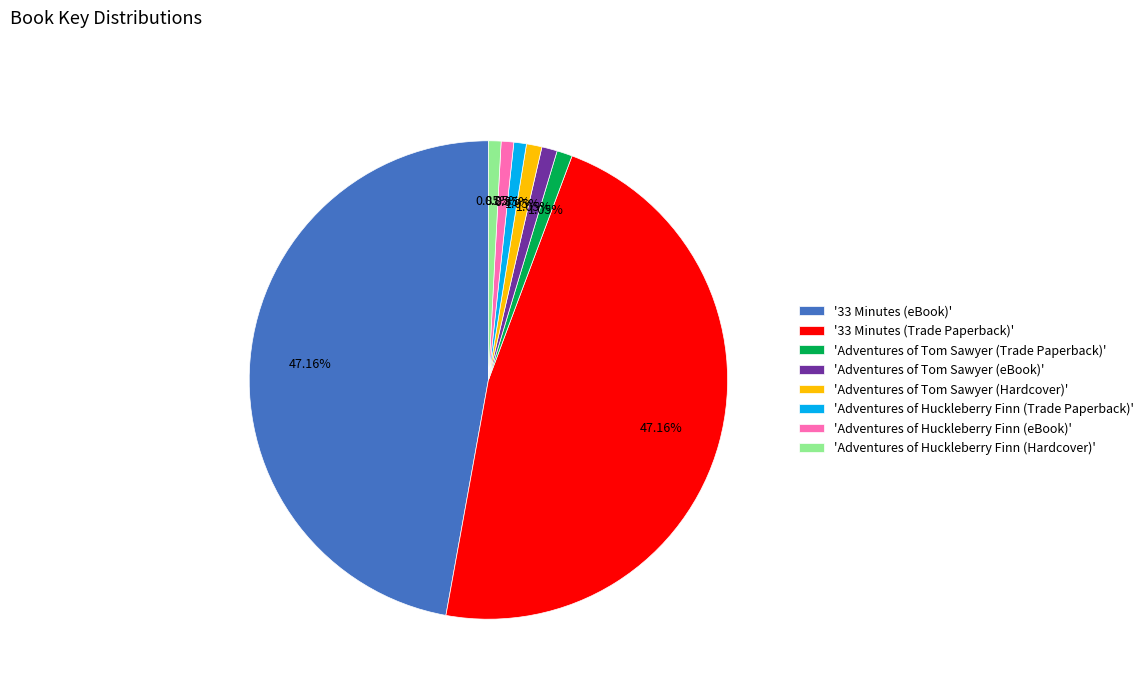

Combined, do '33 Minutes (Trade Paperback)' and '33 Minutes (eBook)' account for over 50%?

Yes